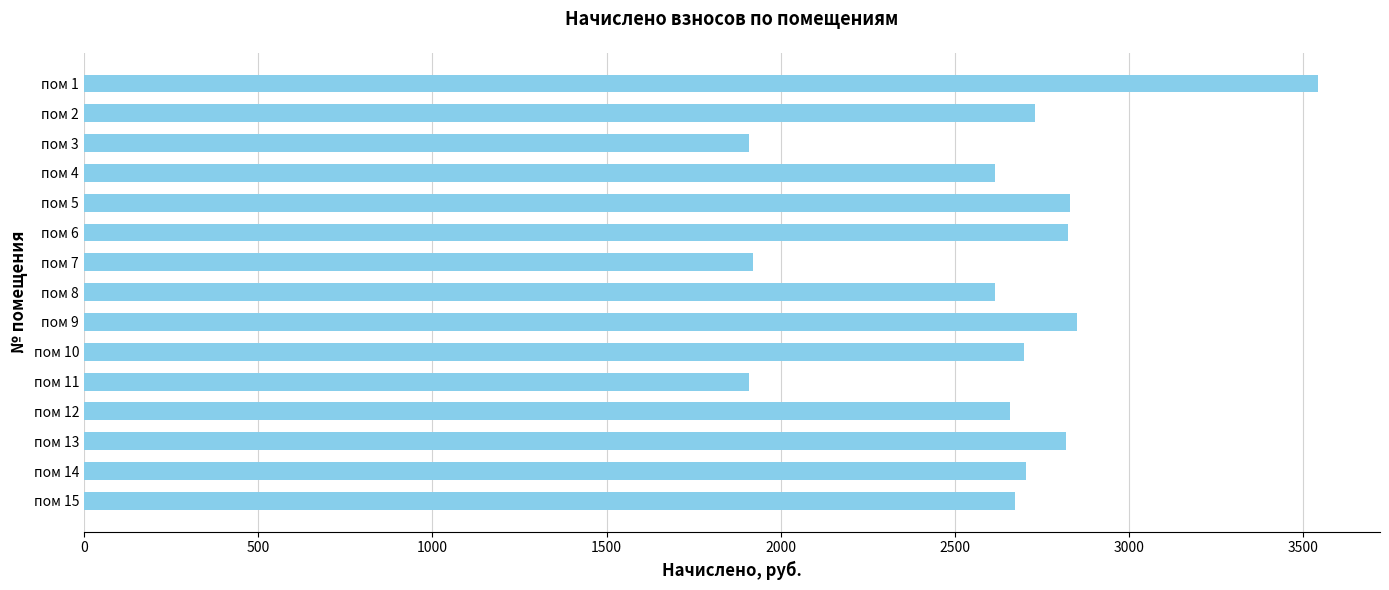

The value at пом 4 is 823.7. True or false?

False